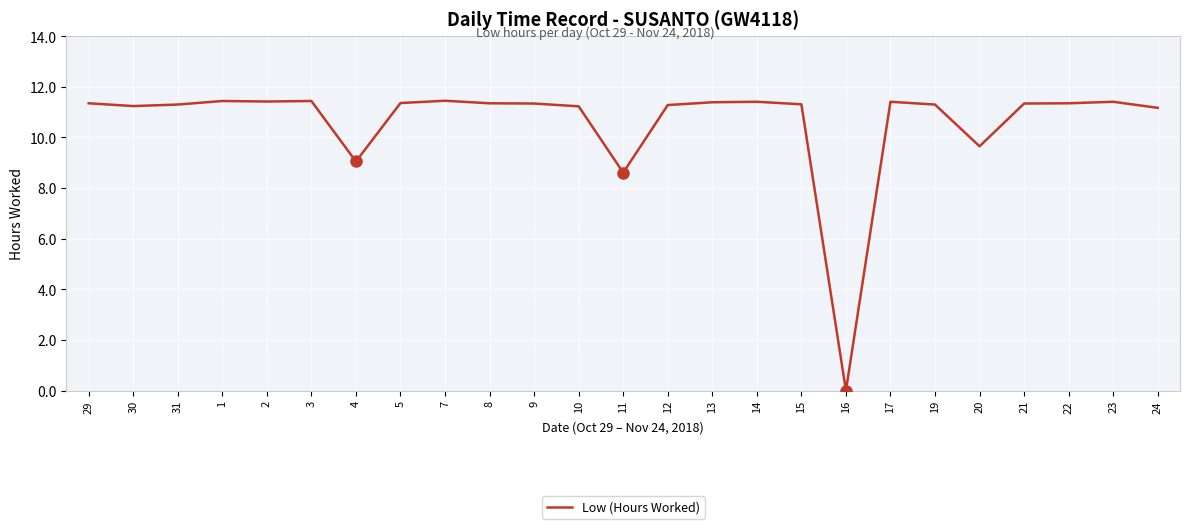

Which category has the lowest value across all series?

16